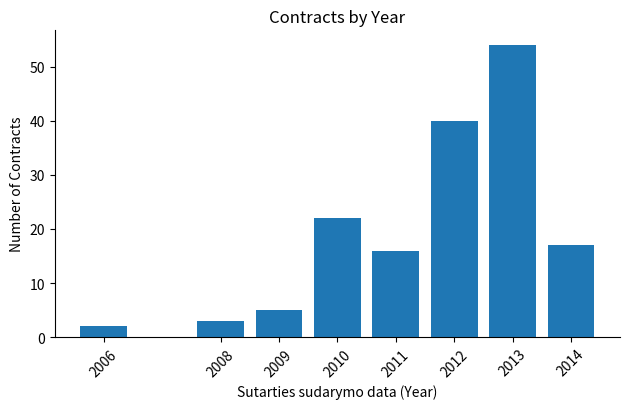

Reading left to right, what are all the values shown in this chart?

2006=2	2008=3	2009=5	2010=22	2011=16	2012=40	2013=54	2014=17